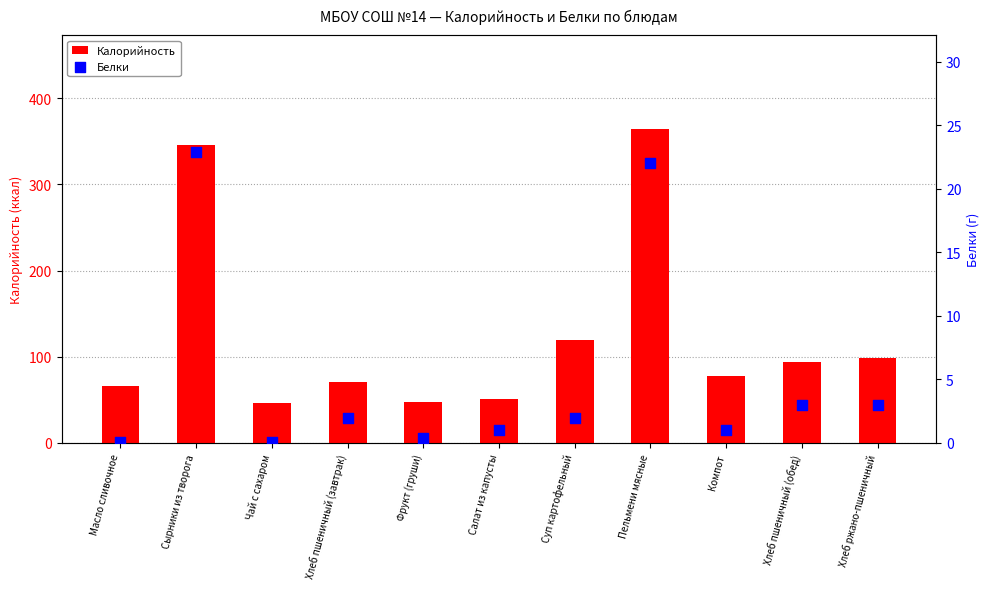

Is the value of Белки at Компот greater than the value of Калорийность at Фрукт (груши)?

No